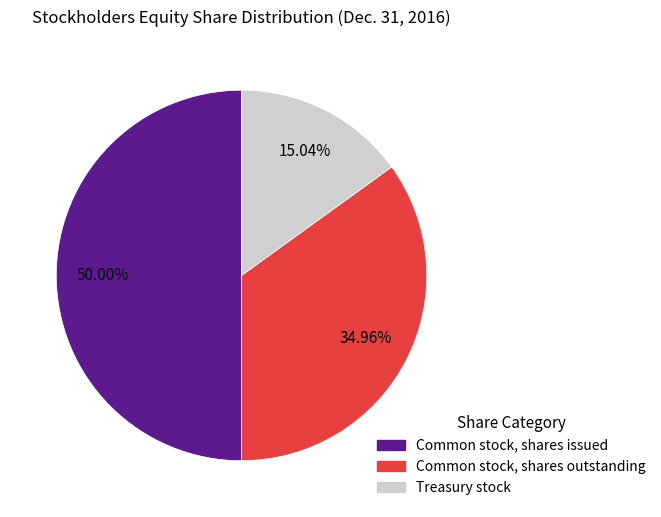

Does Treasury stock account for over 50% of the chart?

No